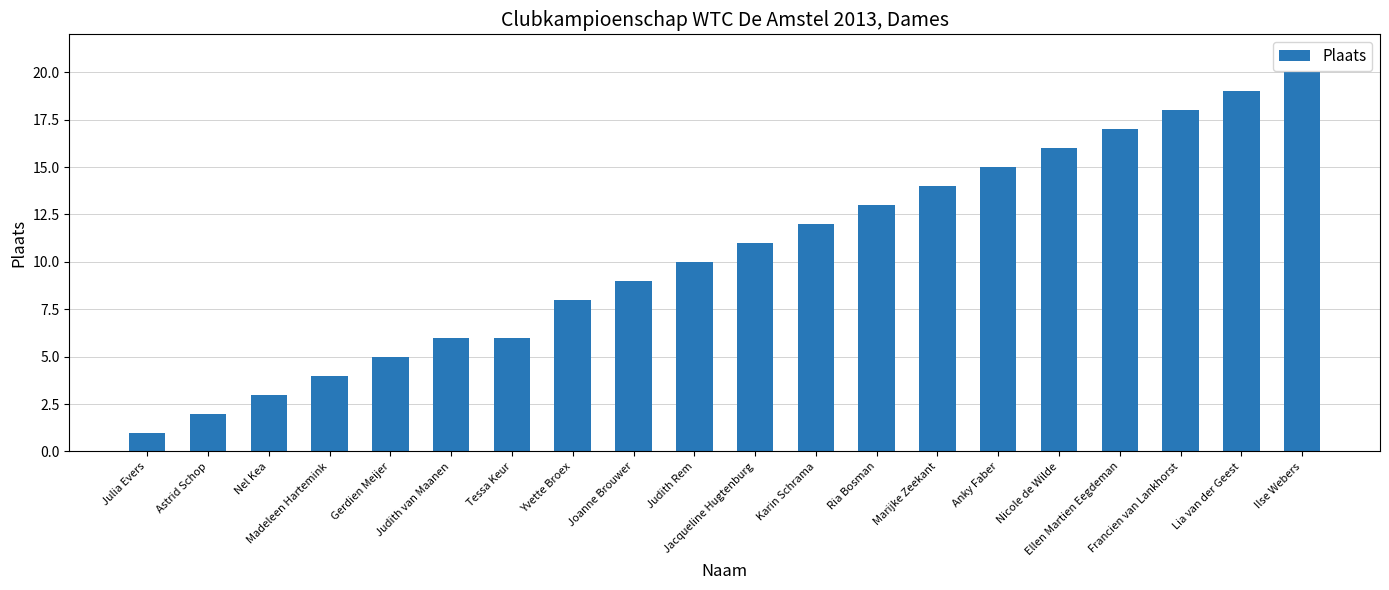

Reading left to right, list all the values displayed in this chart.

Julia Evers=1	Astrid Schop=2	Nel Kea=3	Madeleen Hartemink=4	Gerdien Meijer=5	Judith van Maanen=6	Tessa Keur=6	Yvette Broex=8	Joanne Brouwer=9	Judith Rem=10	Jacqueline Hugtenburg=11	Karin Schrama=12	Ria Bosman=13	Marijke Zeekant=14	Anky Faber=15	Nicole de Wilde=16	Ellen Martien Eegdeman=17	Francien van Lankhorst=18	Lia van der Geest=19	Ilse Webers=20